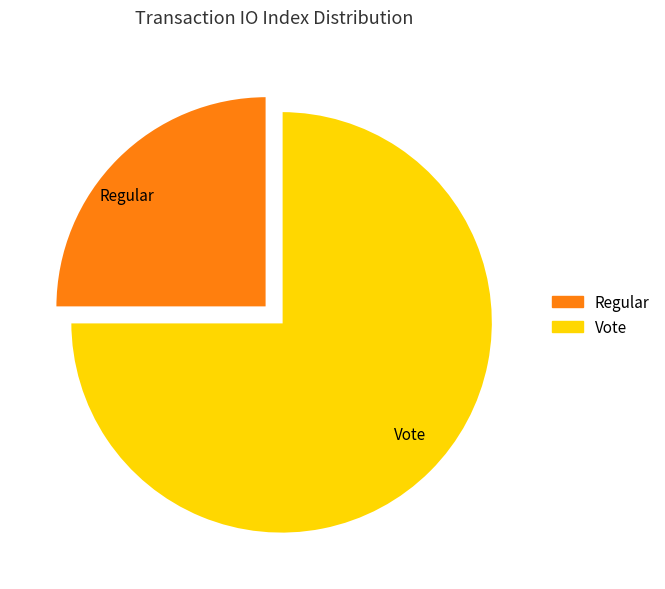

The Vote slice represents 82% of the pie. True or false?

False